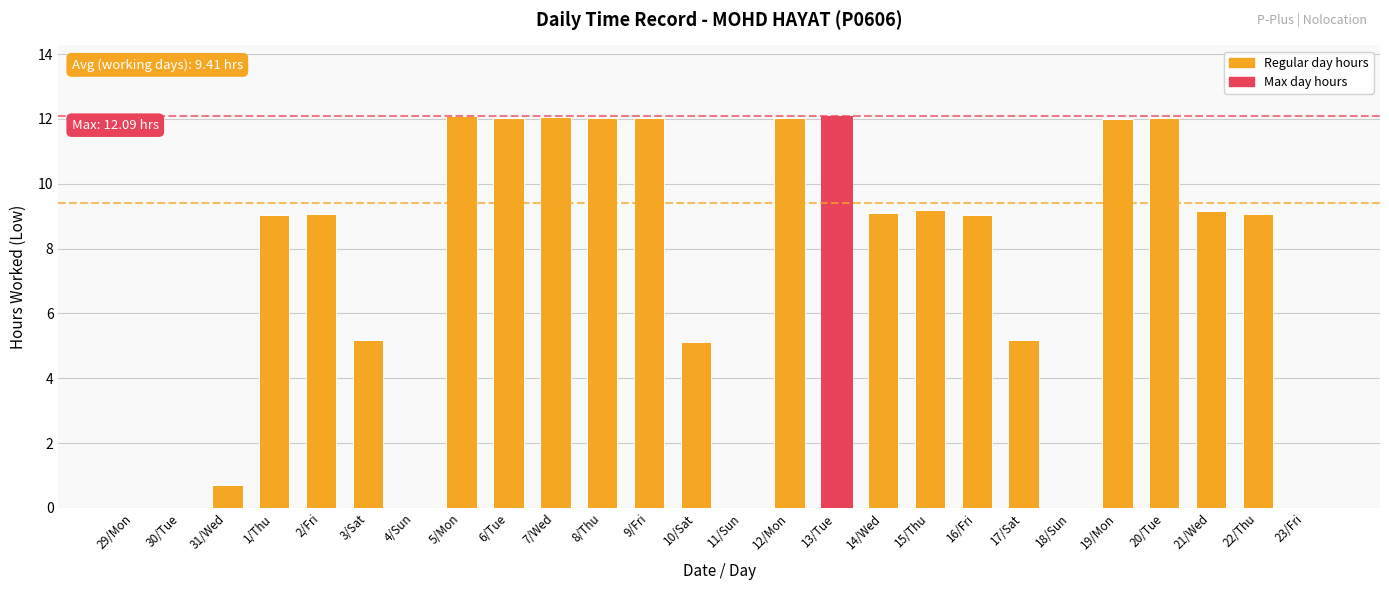

The value at 21/Wed is 5.0. True or false?

False